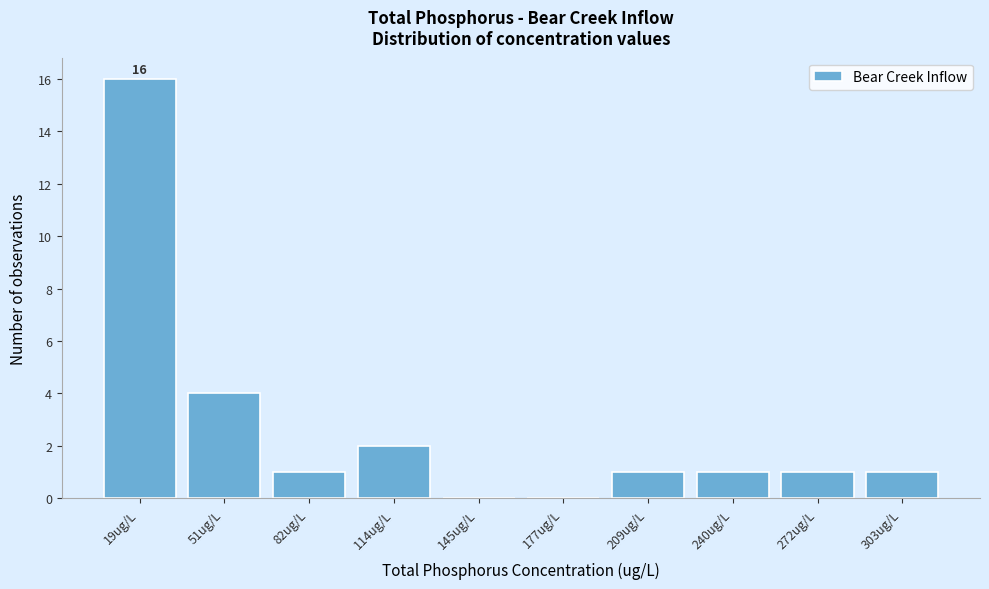

Reading left to right, list all the values displayed in this chart.

19ug/L=16	51ug/L=4	82ug/L=1	114ug/L=2	145ug/L=0	177ug/L=0	209ug/L=1	240ug/L=1	272ug/L=1	303ug/L=1